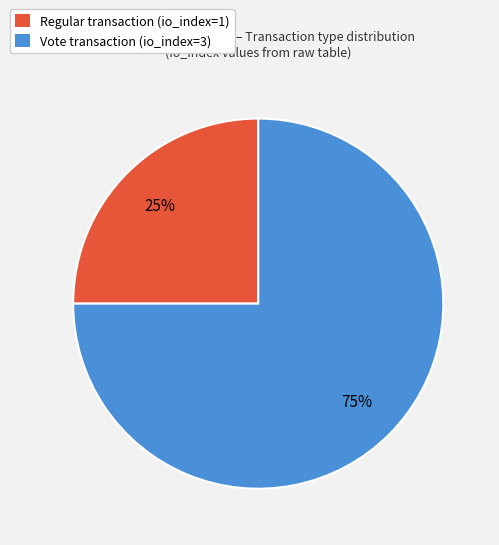

Is there any slice that represents more than half of the pie?

Yes